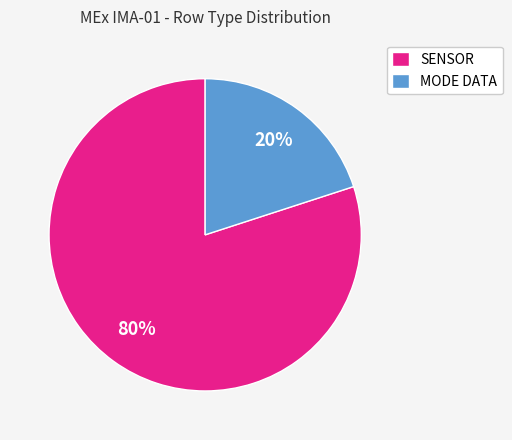

Which category has the biggest portion of the pie?

SENSOR